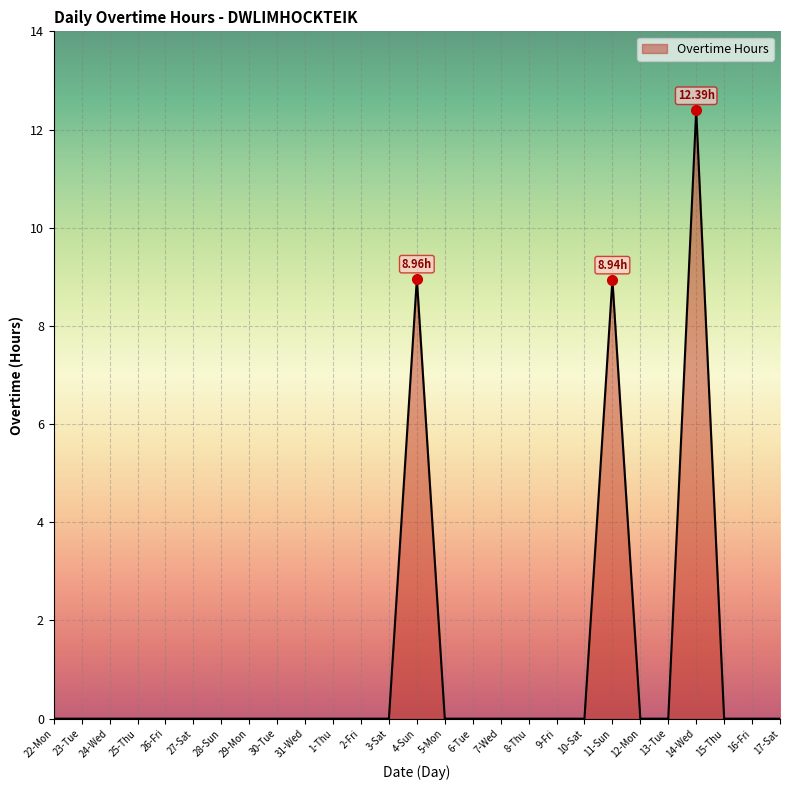

What is the difference between the values at 4-Sun and 31-Wed?

9.0